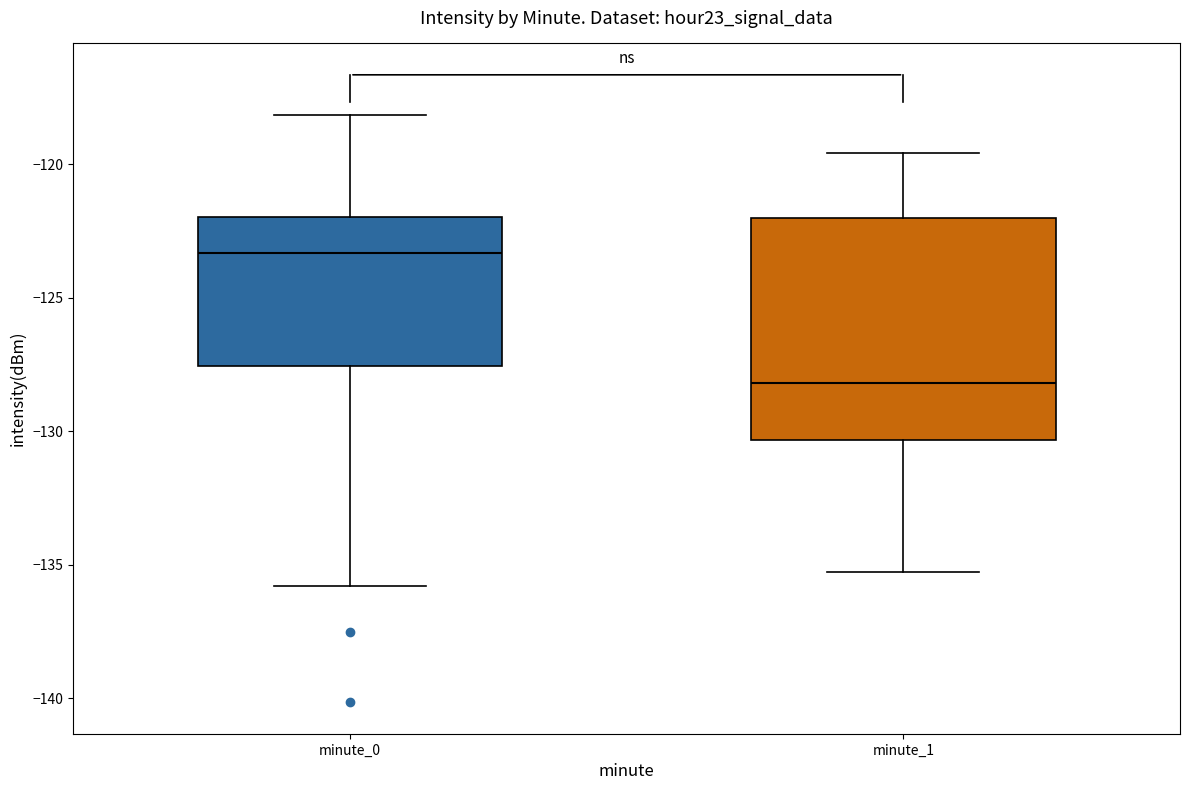

Reading left to right, transcribe this box plot: for each box, give where its median line is, the range the box spans, and where its two whiskers end, as read against the y-axis. The values are not printed on the chart, so give them approximately, as read against the axis.

minute_0: median -123.5, box -127.5 to -122.0, whiskers -136.0 to -118.0
minute_1: median -128.0, box -130.5 to -122.0, whiskers -135.5 to -119.5